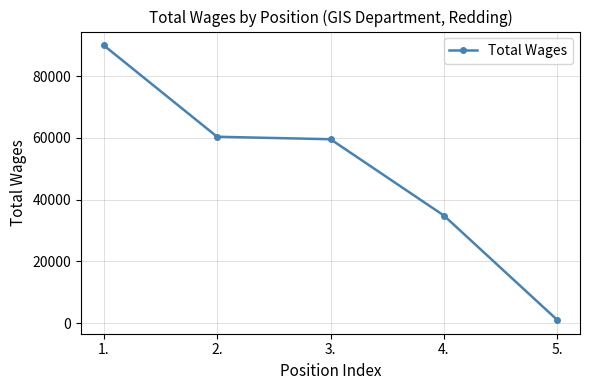

What is the difference between the maximum and minimum values?

88937